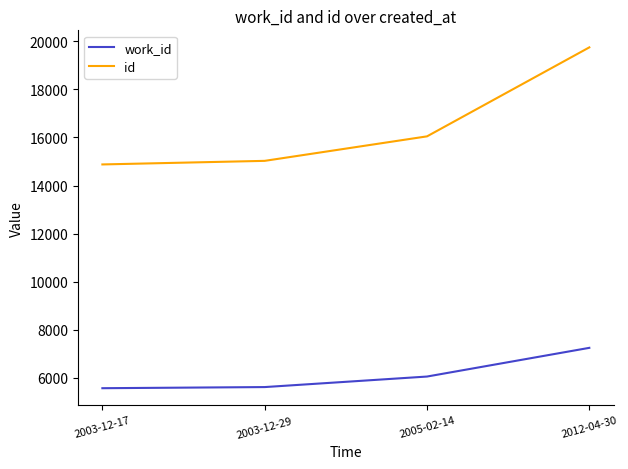

What is the difference between the maximum and minimum values in the work_id series?

1679